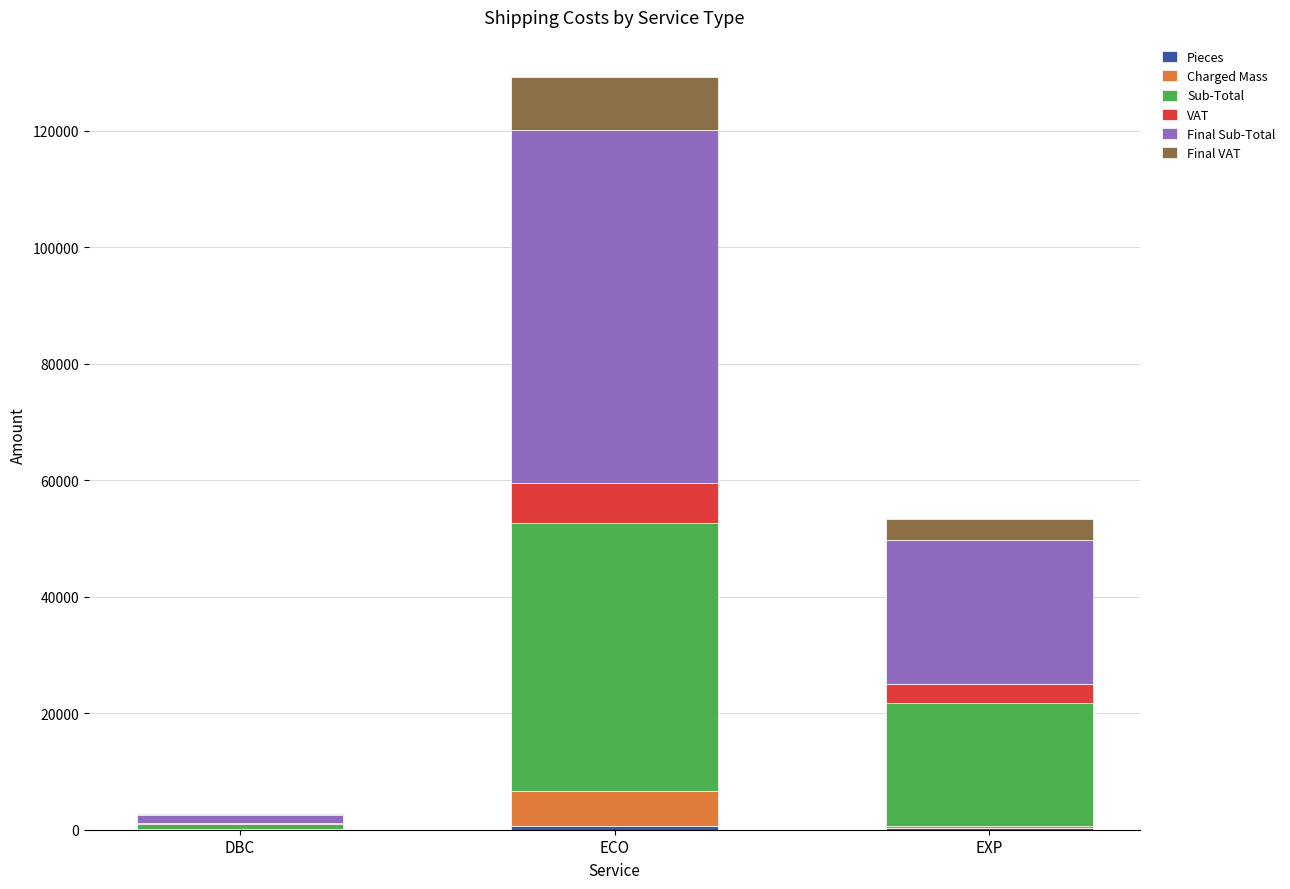

At which category is the sum across all series the highest?

ECO